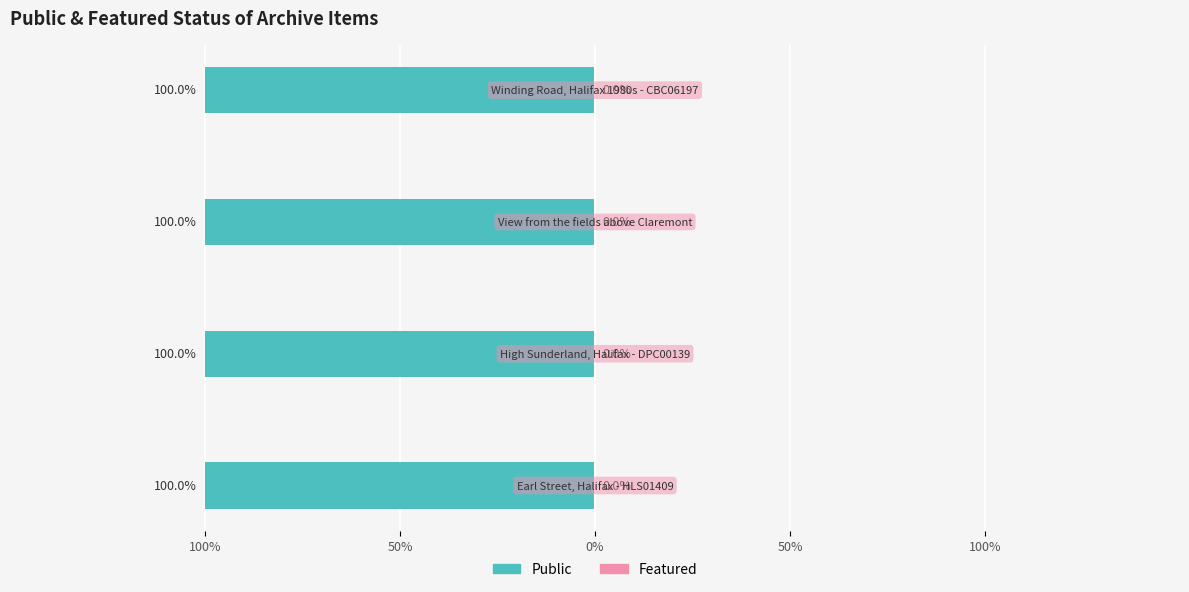

What is the label of the 4th bar from the right?

Earl Street, Halifax - HLS01409